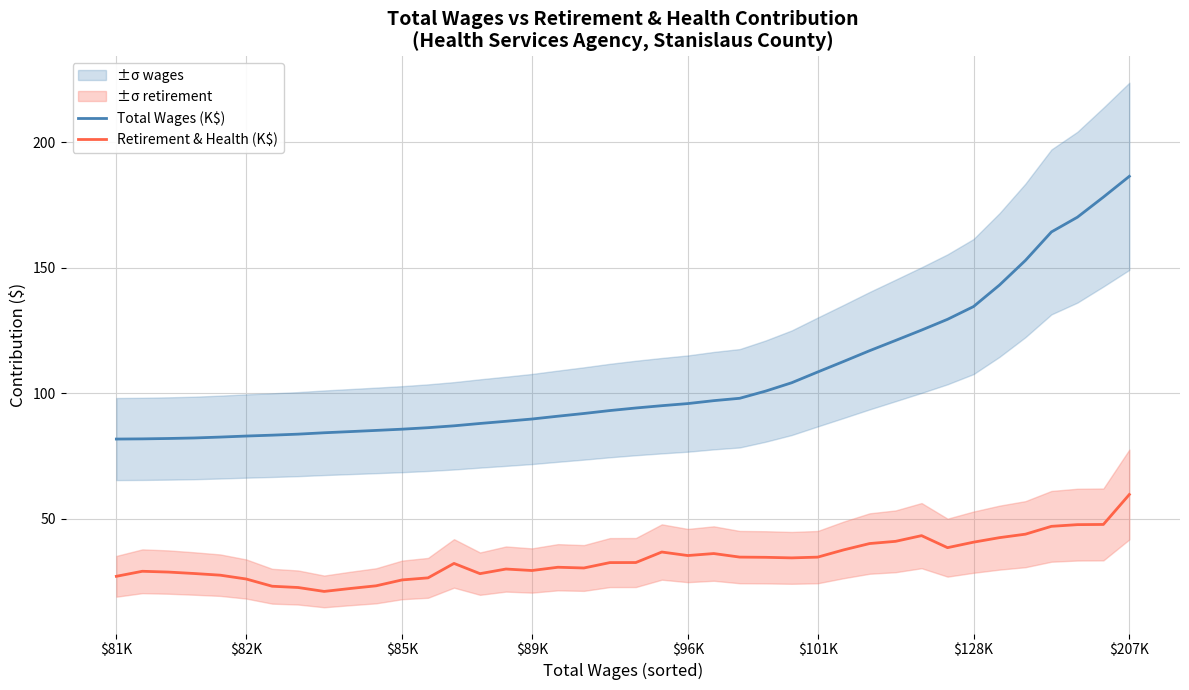

Which category has the lowest value in the Total Wages (K$) series?

$81K